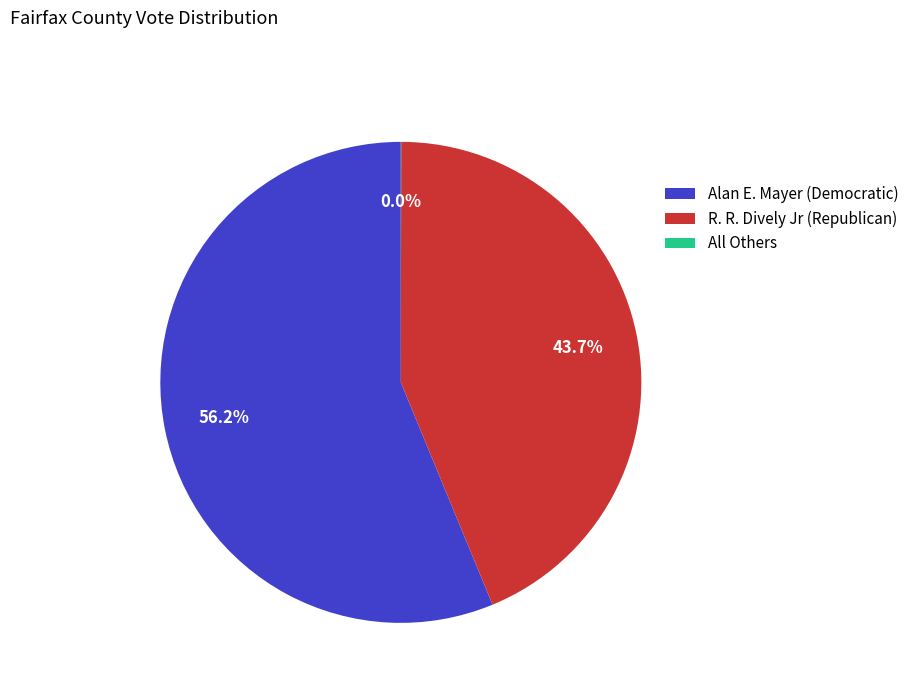

Does any single category account for the majority?

Yes